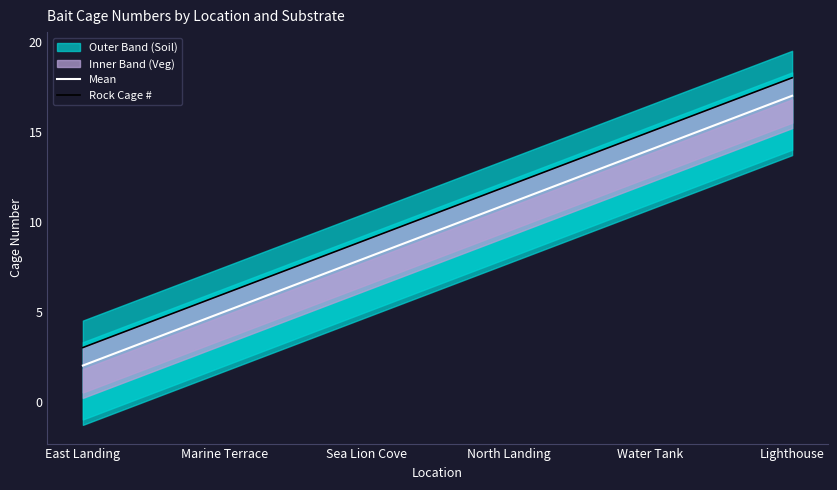

True or false: Mean and Rock Cage # cross at least once.

False